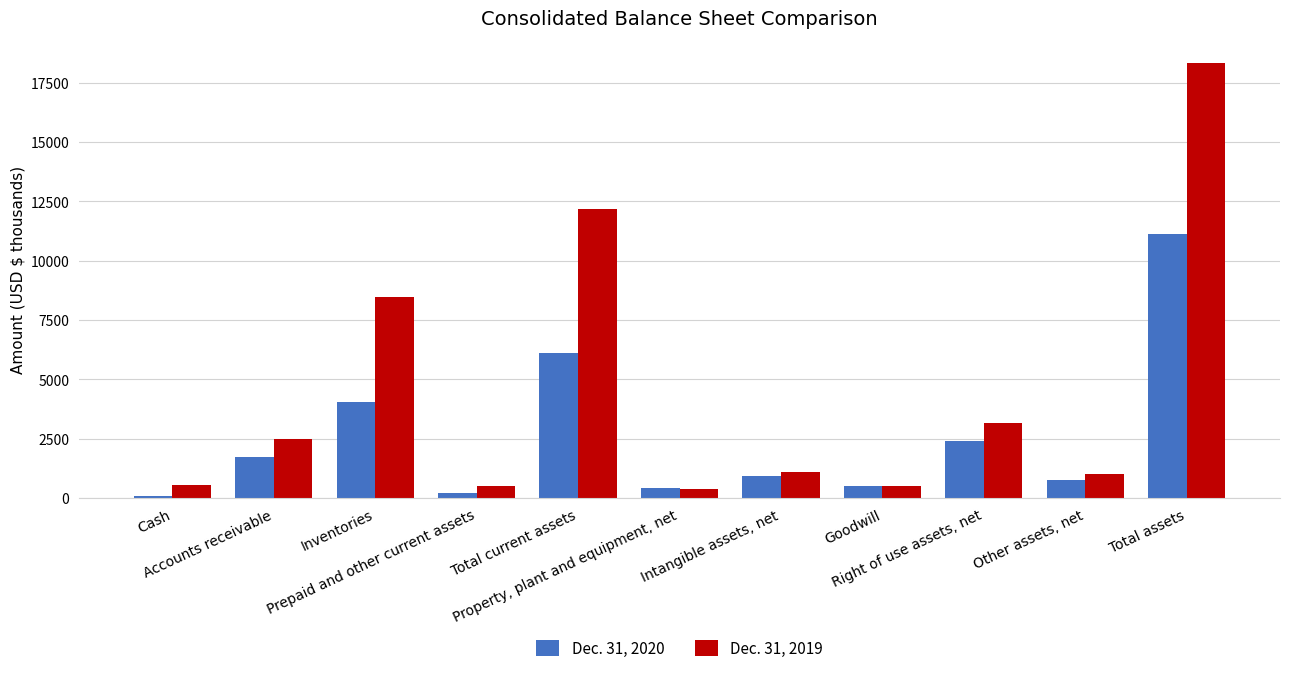

At which label is Dec. 31, 2020 closest to 5599?

Total current assets